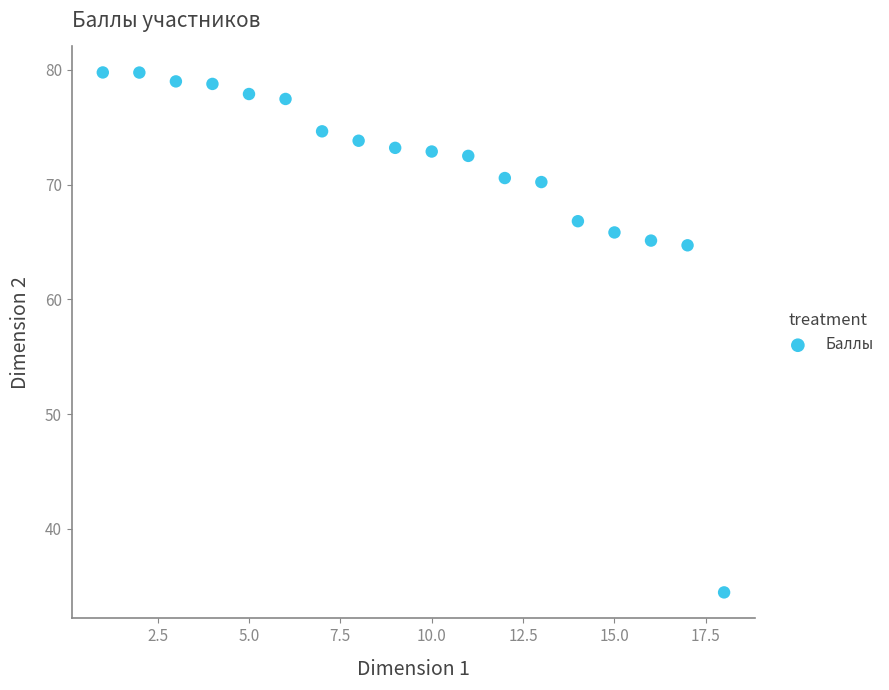

What is the range of X values (max minus min)?

17.0